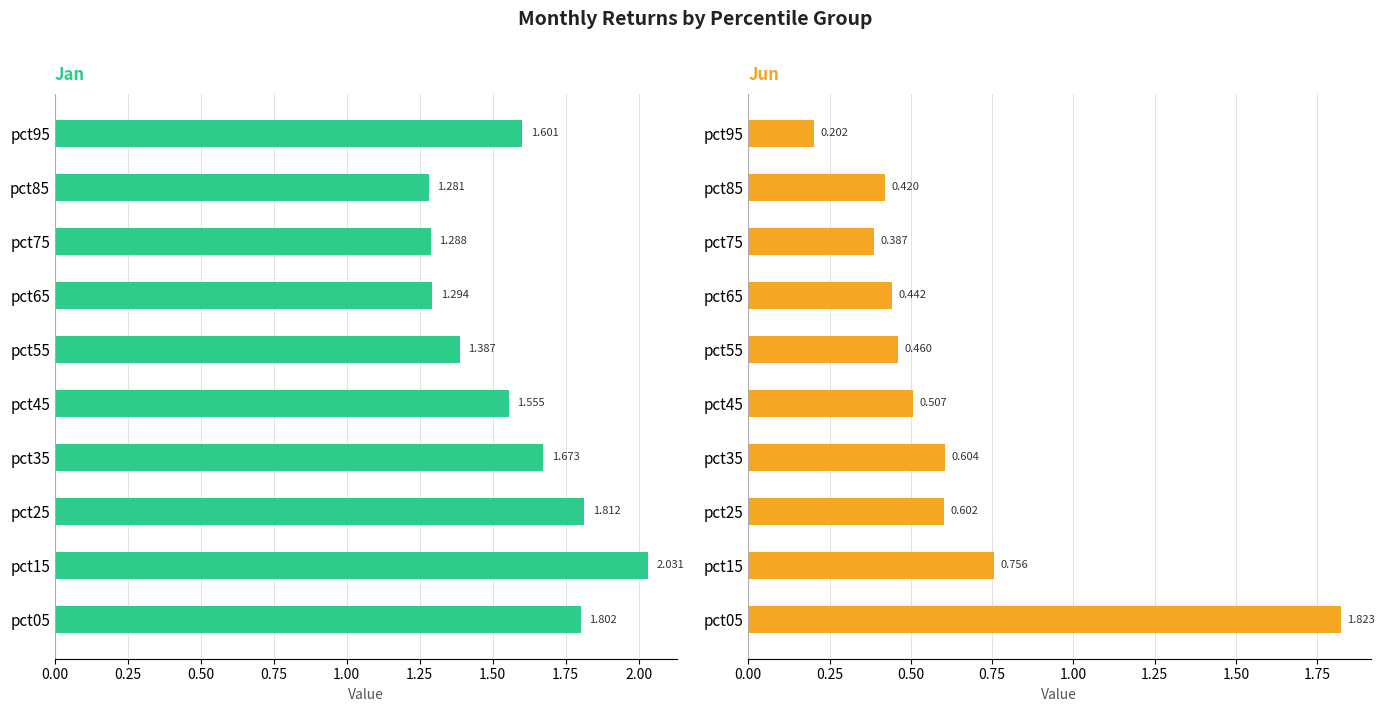

What is the lowest value of the Jun series?

0.2